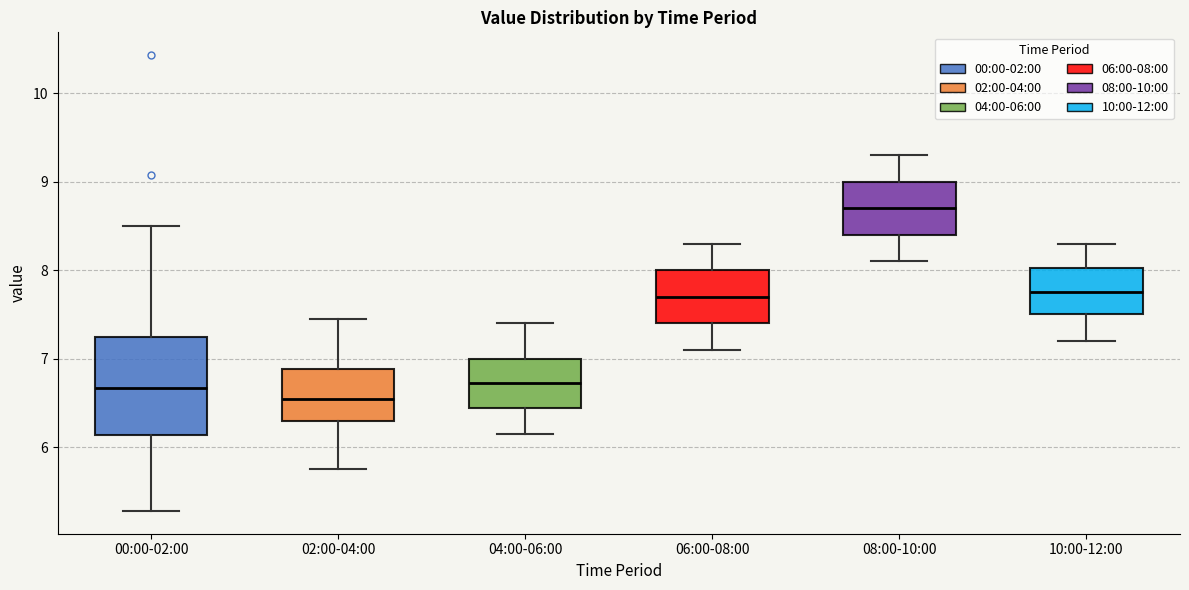

Where does the median line of the box for 06:00-08:00 sit on the y-axis? The values are not printed on the chart, so give them approximately, as read against the axis.

7.7